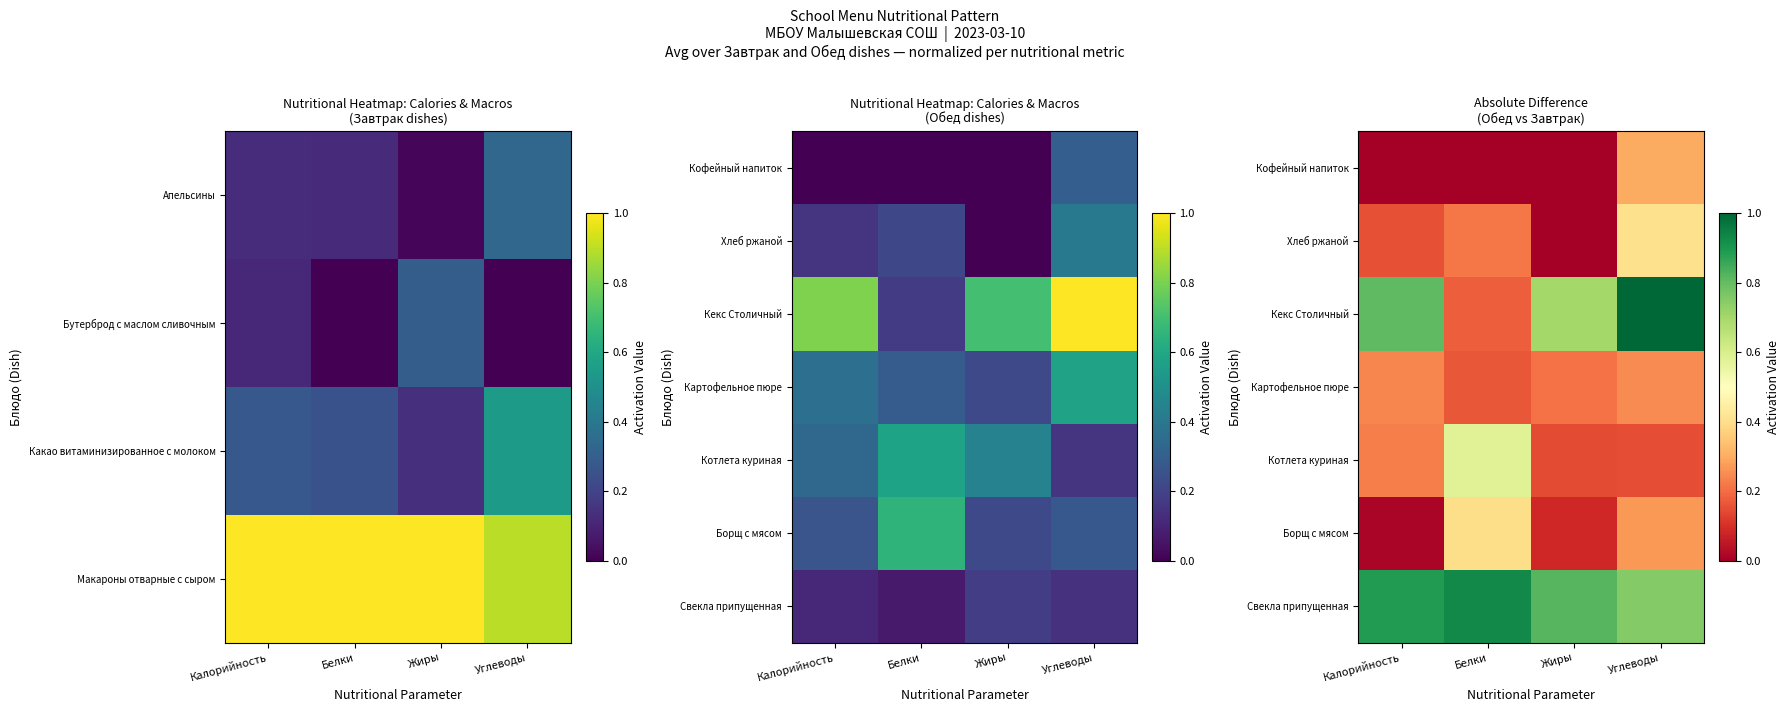

How many distinct data groups are displayed?

7